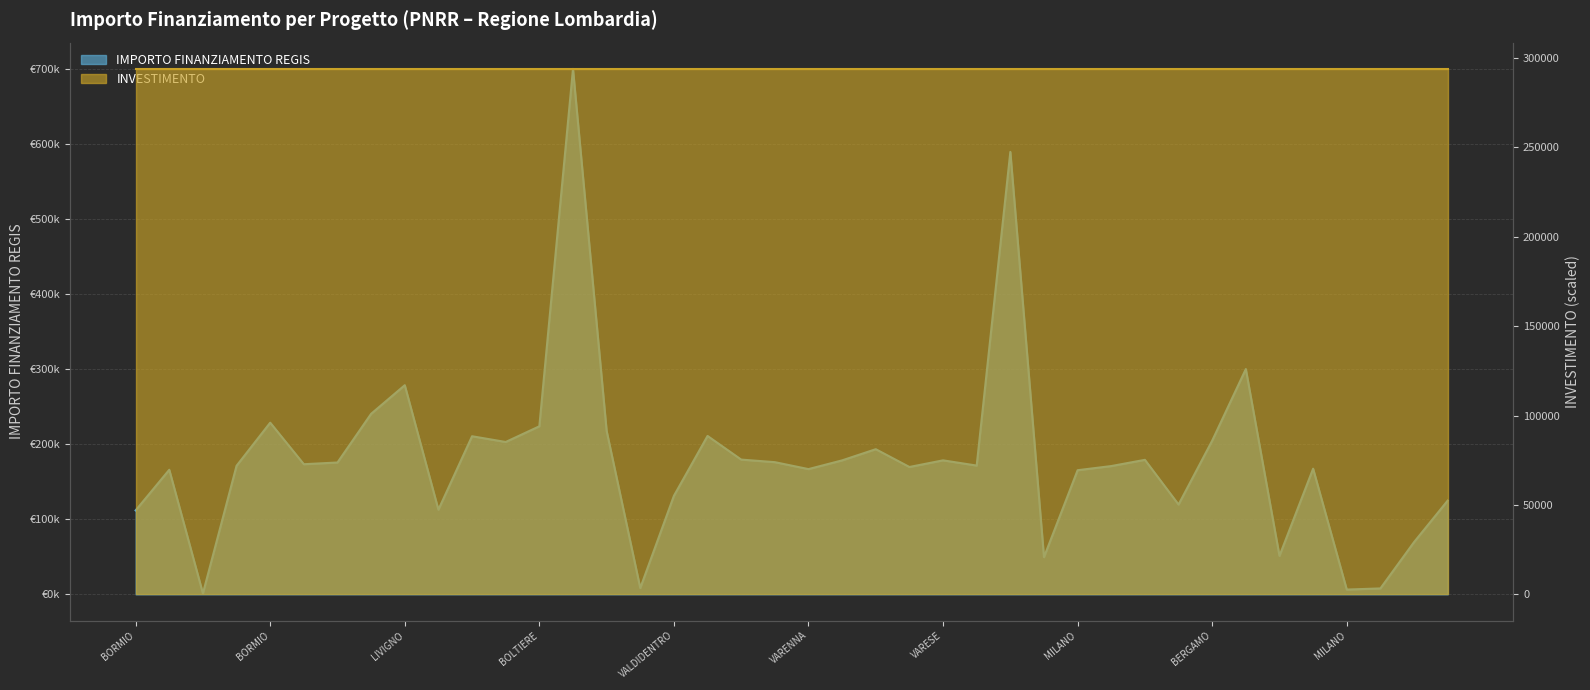

Does the chart have visible grid lines?

Yes